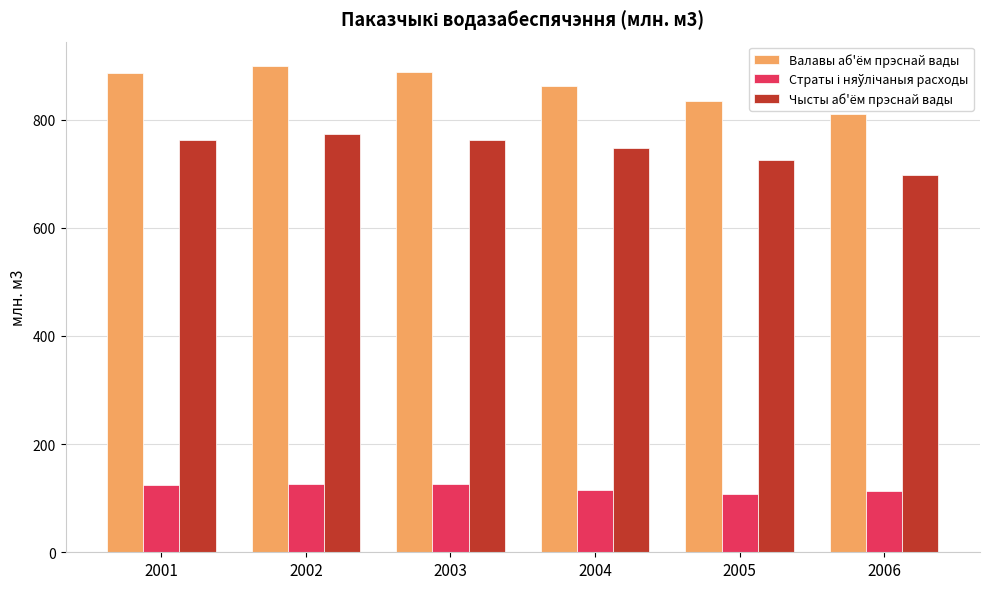

The value of Чысты аб'ём прэснай вады at 2005 is 725.4. True or false?

True